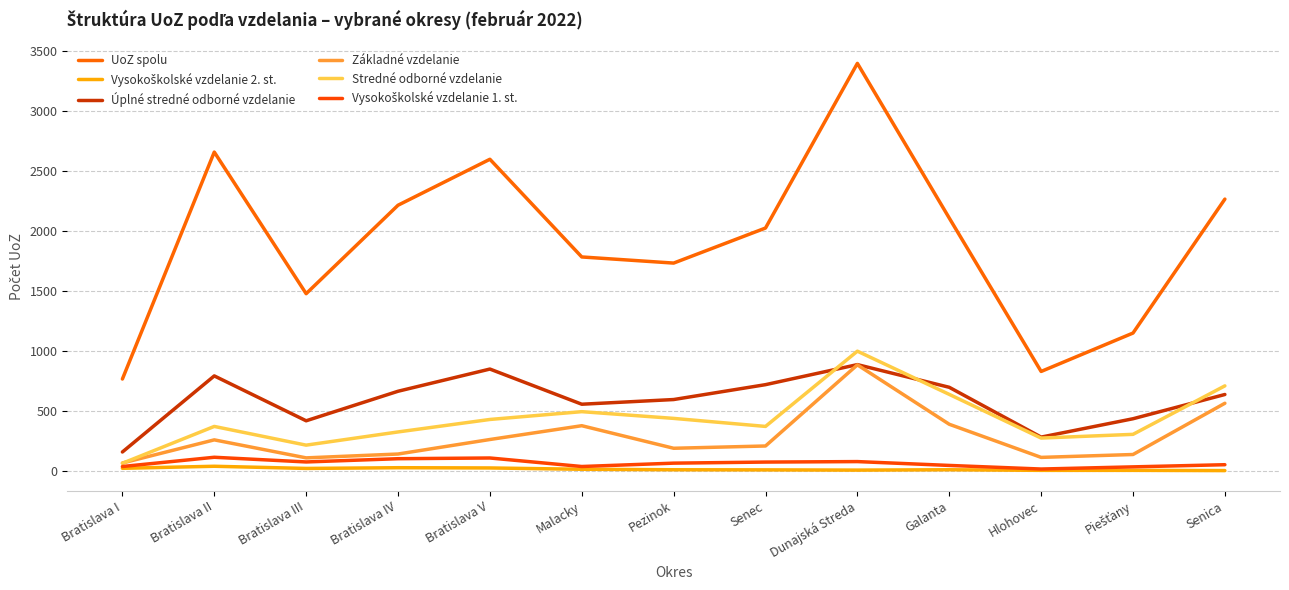

Which series changed the most between Malacky and Dunajská Streda?

UoZ spolu